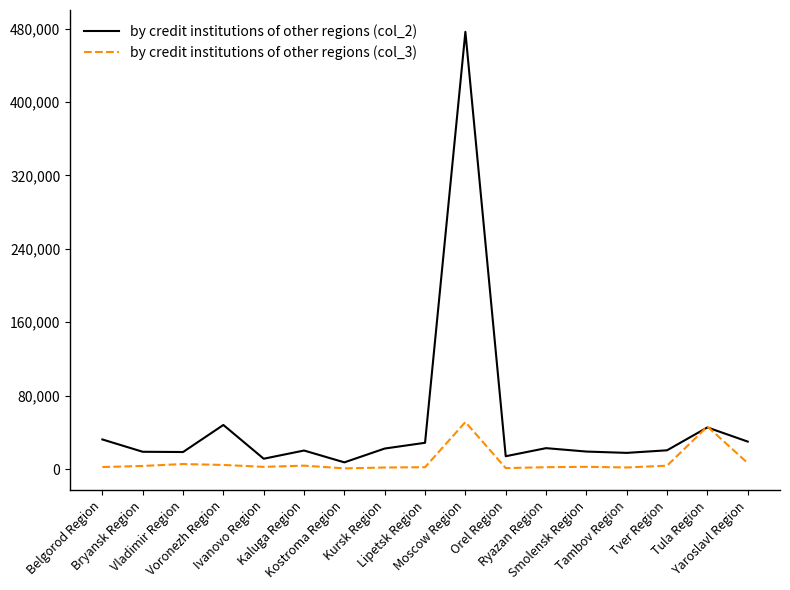

In by credit institutions of other regions (col_3), how many points are lower than both neighbors (excluding endpoints)?

4